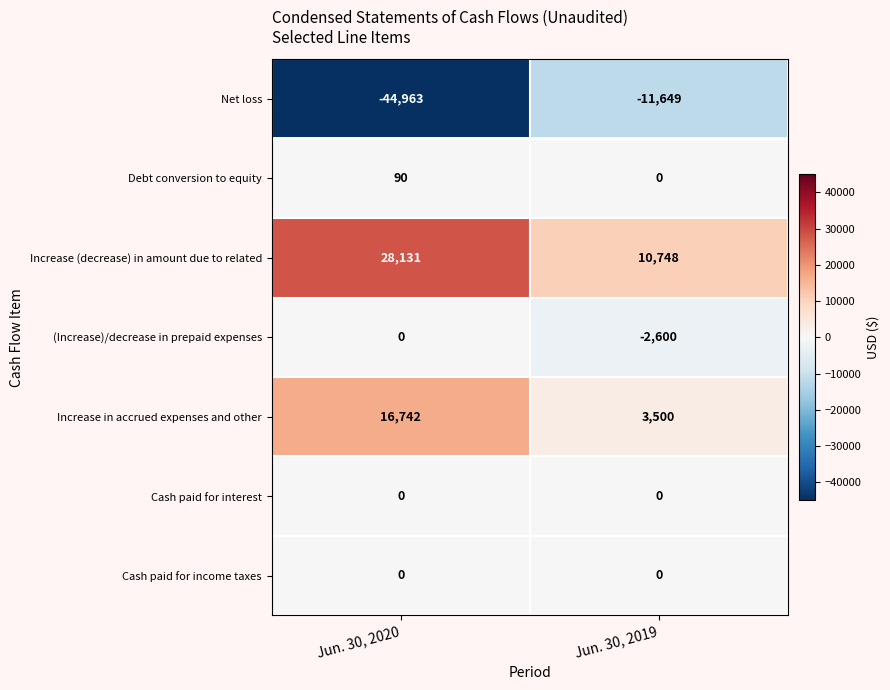

At which category is the sum across all series the highest?

Jun. 30, 2020